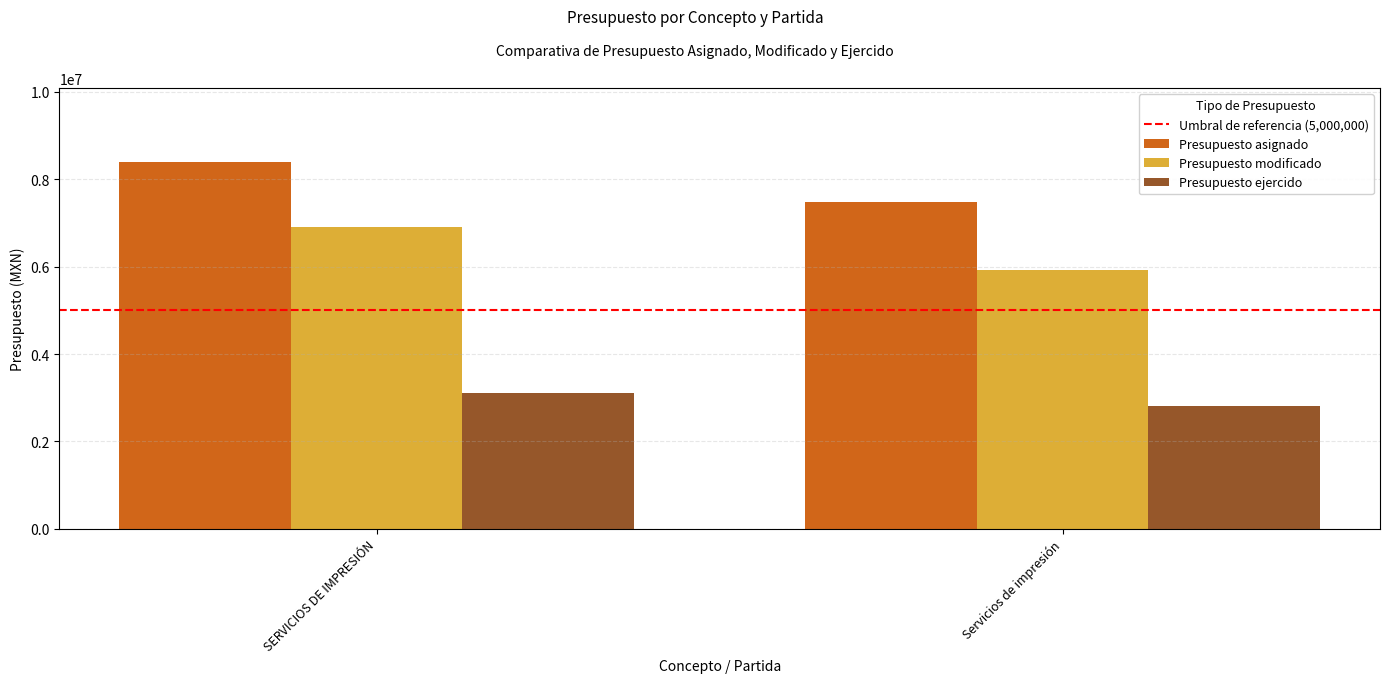

How many values in the Presupuesto modificado series exceed 6914483?

1